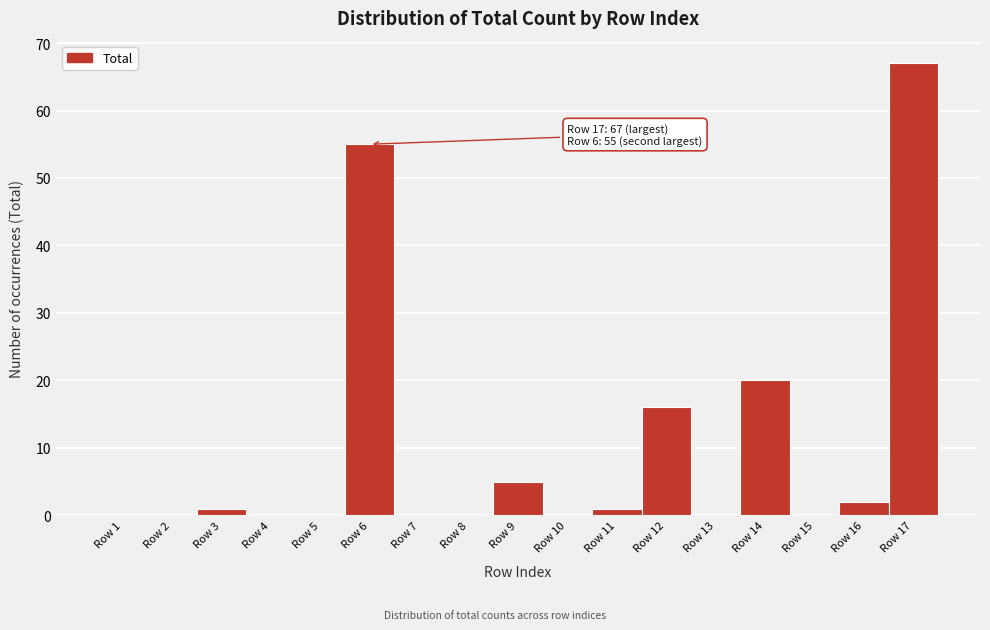

Which range on the x-axis has the tallest bar?

16.5 to 17.5